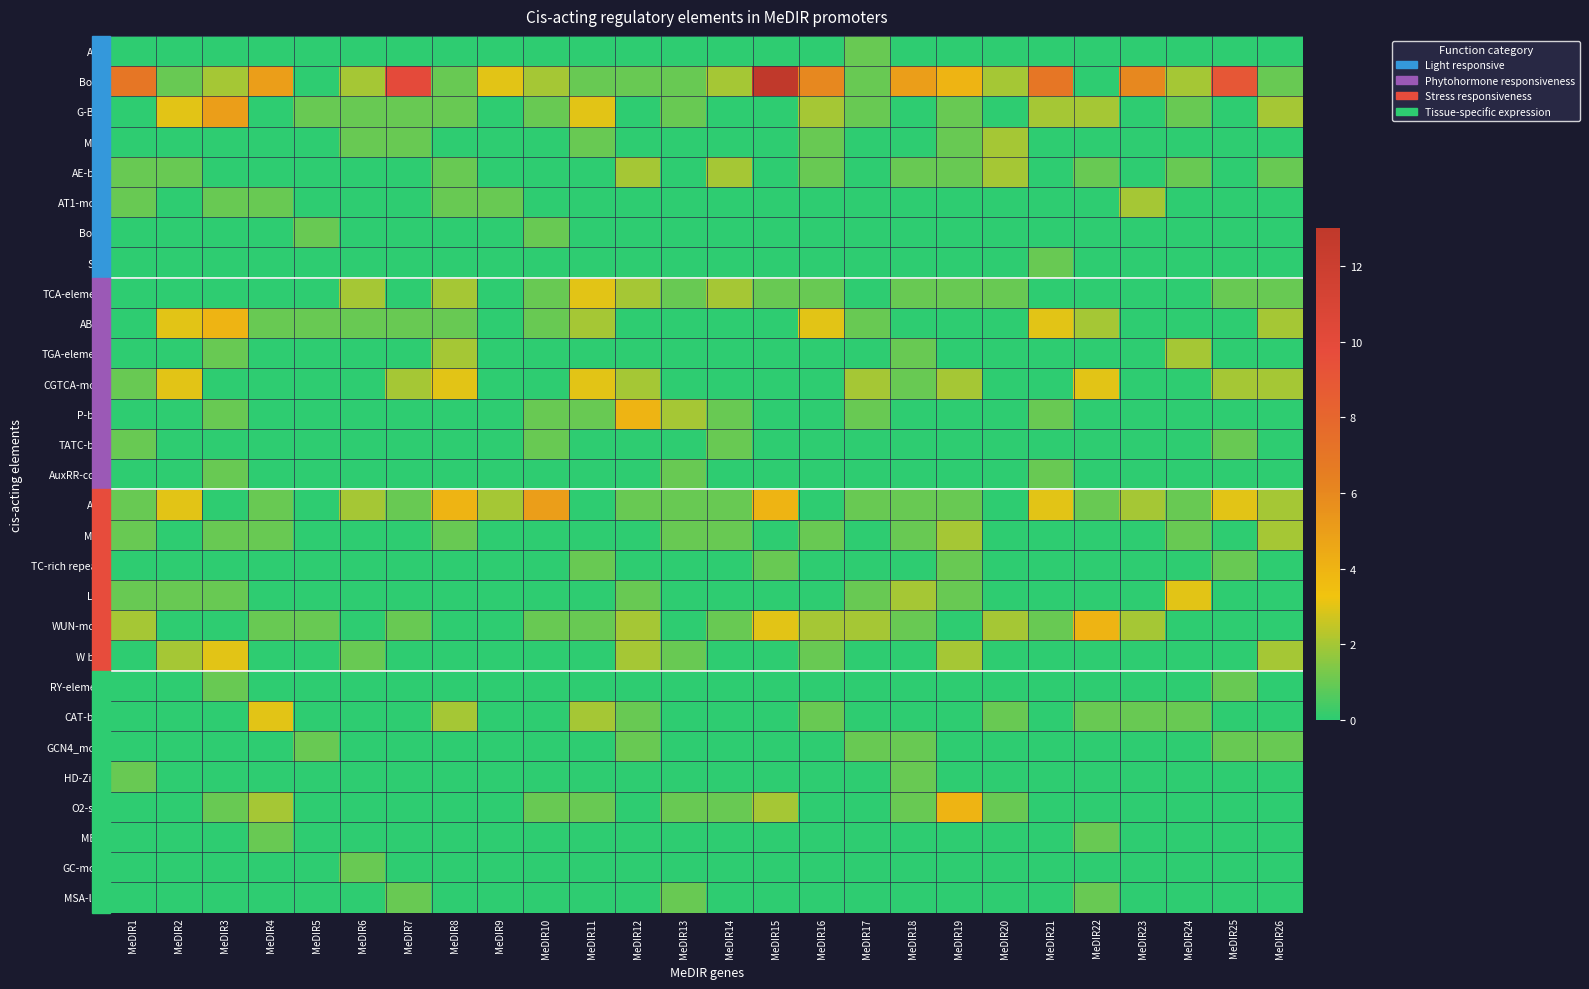

What is the total value across all series at MeDIR11?

19